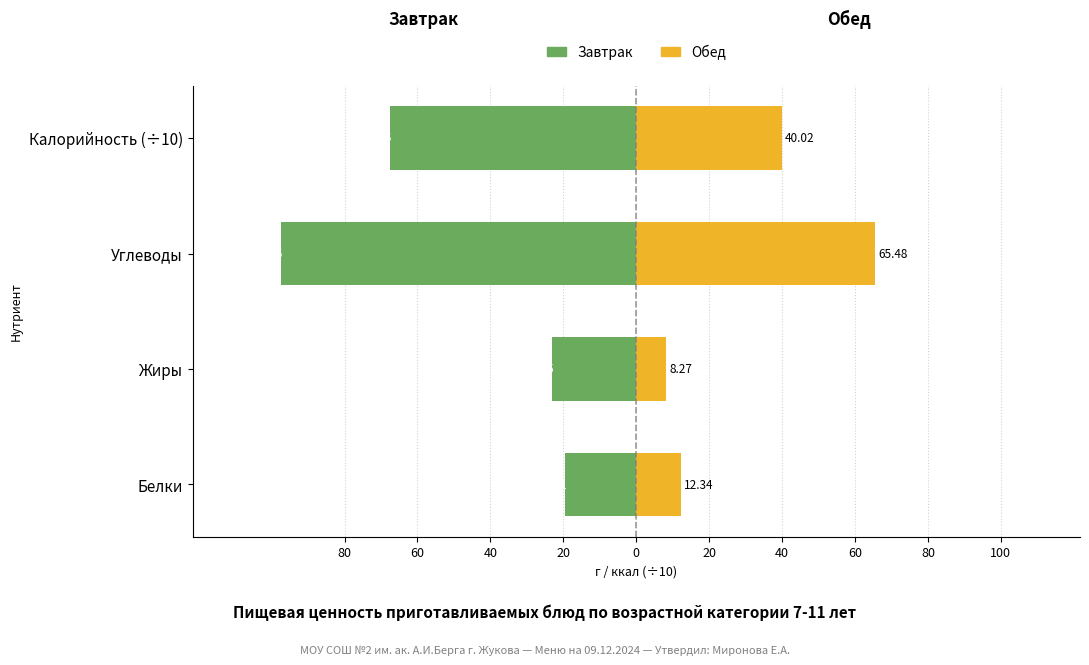

At how many categories does at least one series exceed -26?

4